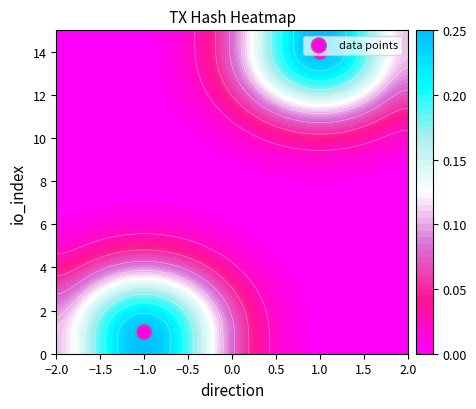

Rank the categories by value from highest to lowest.

1.0, −1.0